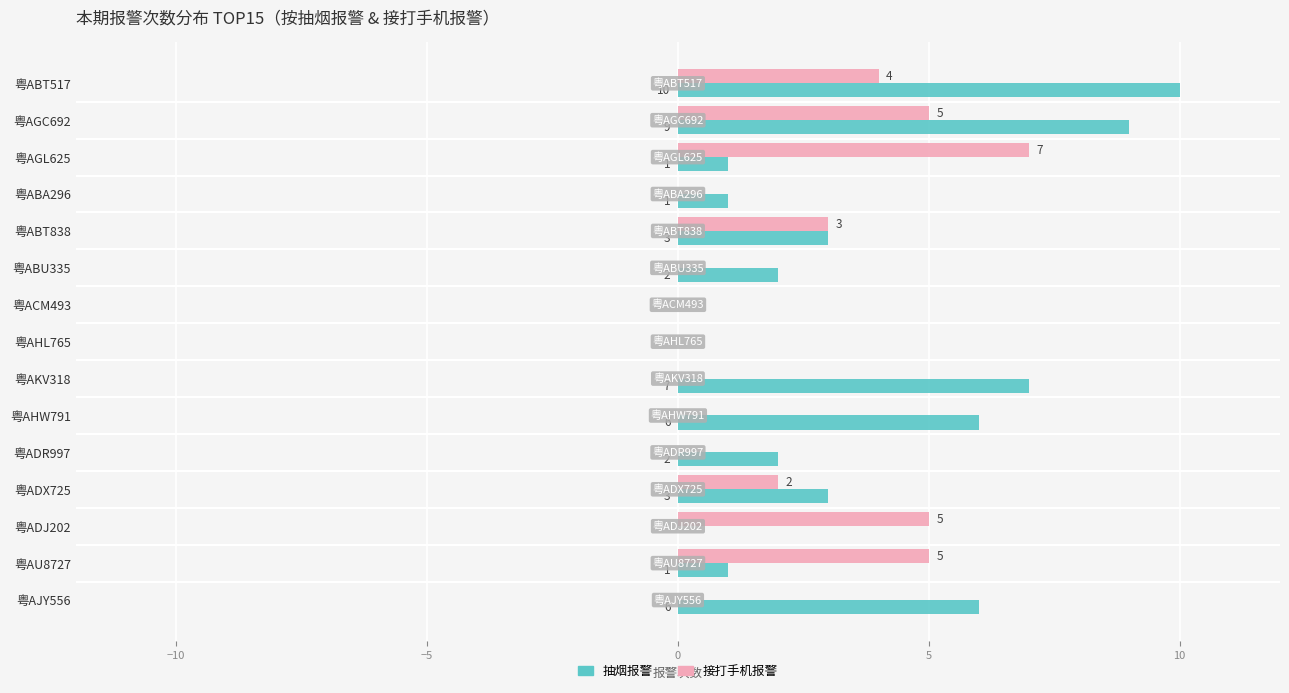

The value of 接打手机报警 at 粤AKV318 is -3. True or false?

False